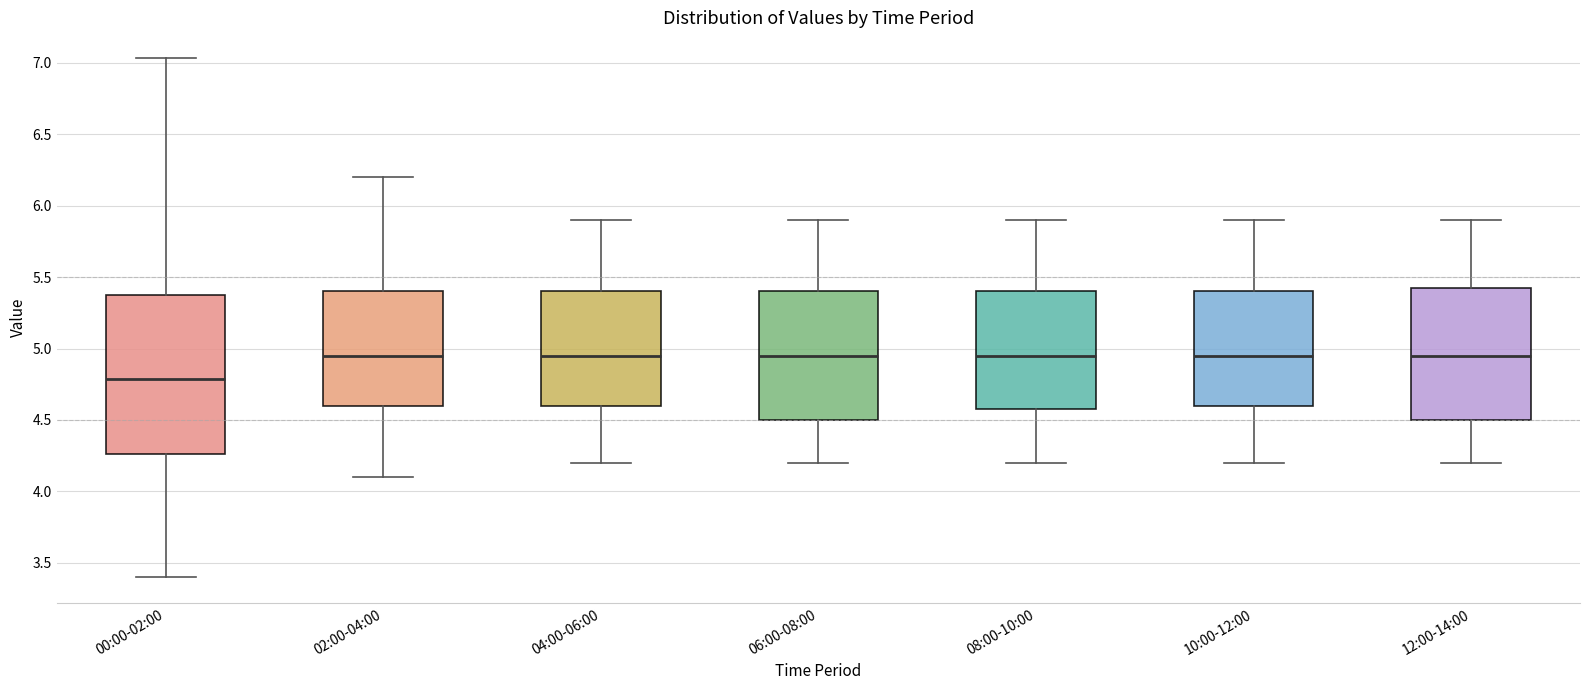

Reading left to right, read every box against the y-axis: the position of its median line, the range the box covers, and the ends of its whiskers. The values are not printed on the chart, so give them approximately, as read against the axis.

00:00-02:00: median 4.80, box 4.25 to 5.40, whiskers 3.40 to 7.05
02:00-04:00: median 4.95, box 4.60 to 5.40, whiskers 4.10 to 6.20
04:00-06:00: median 4.95, box 4.60 to 5.40, whiskers 4.20 to 5.90
06:00-08:00: median 4.95, box 4.50 to 5.40, whiskers 4.20 to 5.90
08:00-10:00: median 4.95, box 4.60 to 5.40, whiskers 4.20 to 5.90
10:00-12:00: median 4.95, box 4.60 to 5.40, whiskers 4.20 to 5.90
12:00-14:00: median 4.95, box 4.50 to 5.45, whiskers 4.20 to 5.90